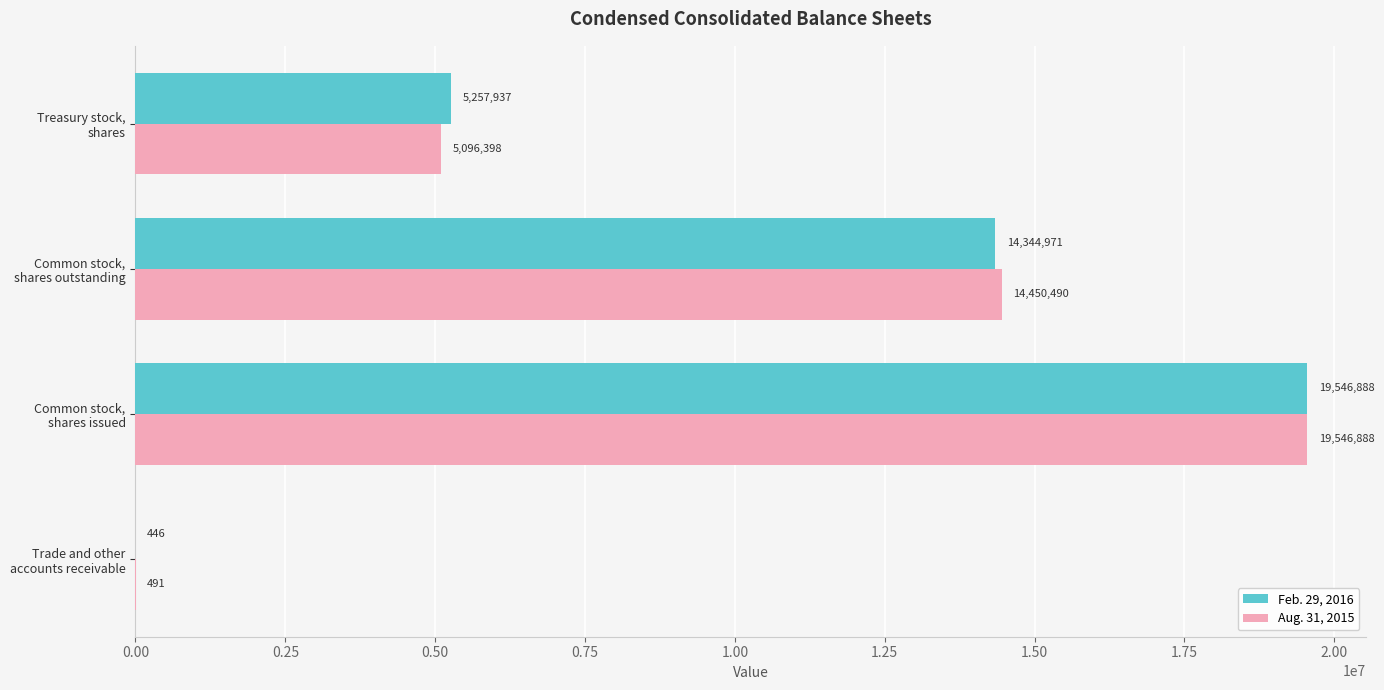

What is the sum of all Feb. 29, 2016 values?

39150242